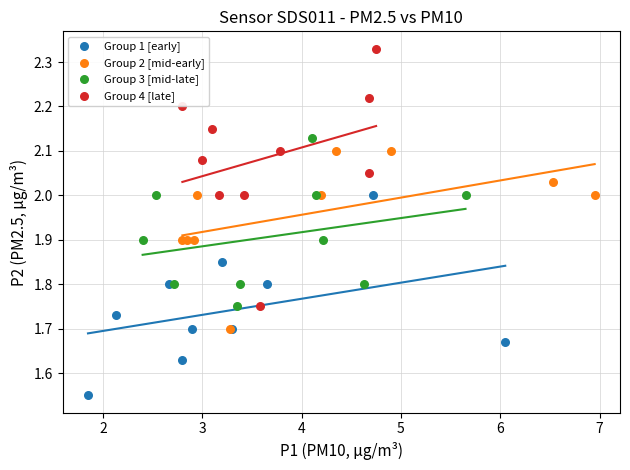

Which series contains the highest Y value?

Group 4 [late]